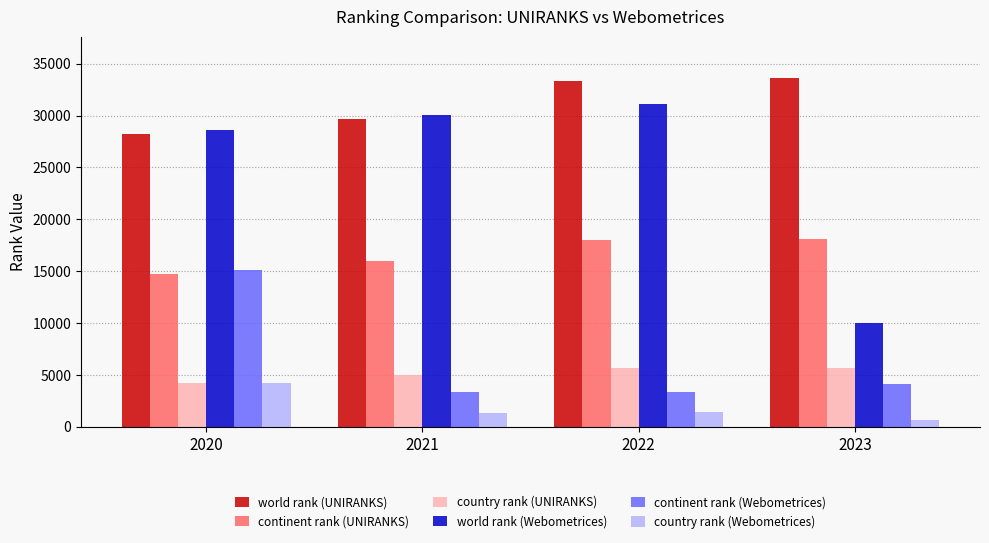

Is the value of world rank (Webometrices) at 2022 greater than the value of country rank (UNIRANKS) at 2021?

Yes